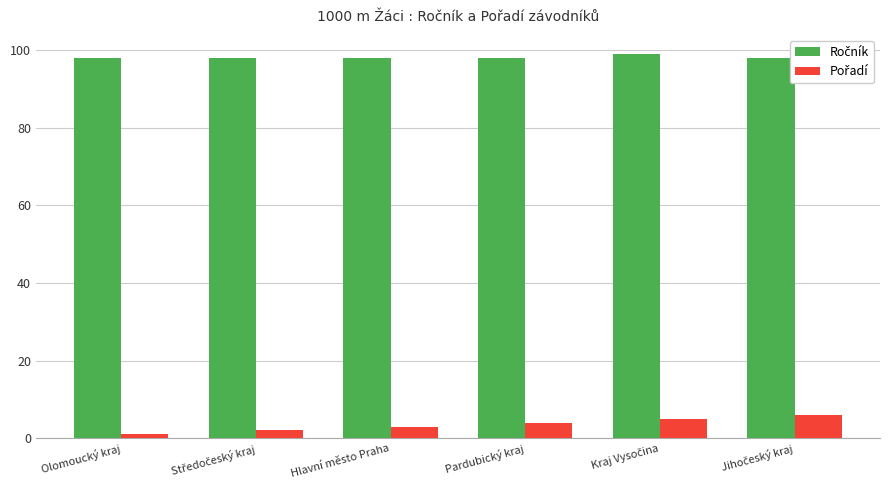

What is the maximum value shown in the chart?

99